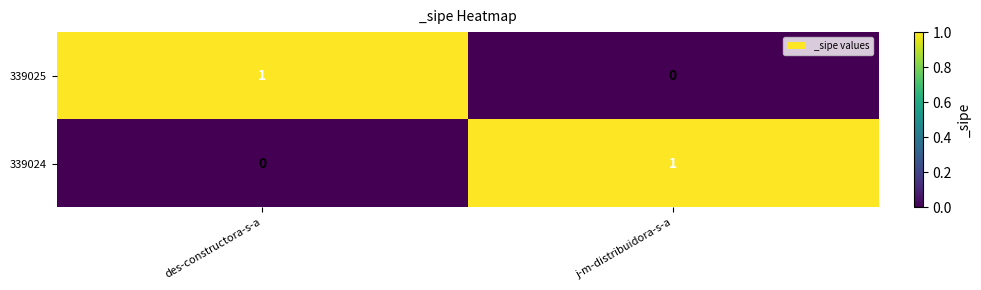

At which label is 339025 closest to 0?

j-m-distribuidora-s-a